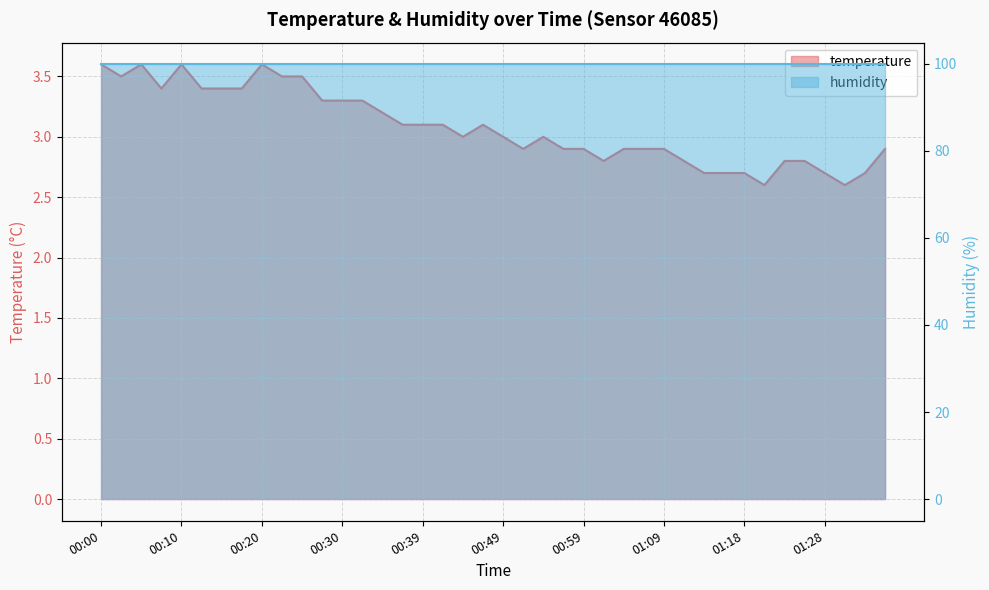

What is the value of the 7th point from the left?

3.4